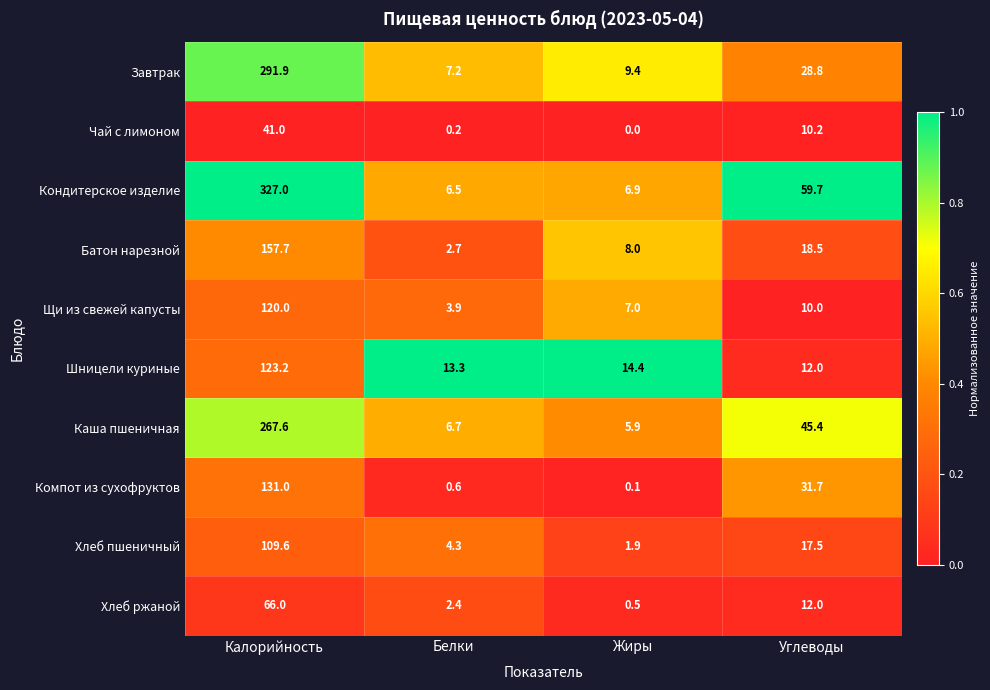

How many distinct data groups are displayed?

10